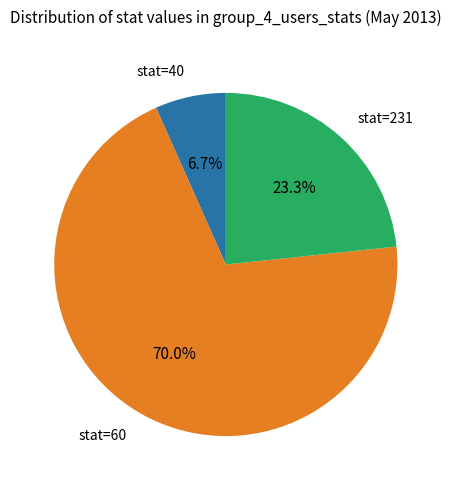

Which has a higher value, stat=231 or stat=60?

stat=60